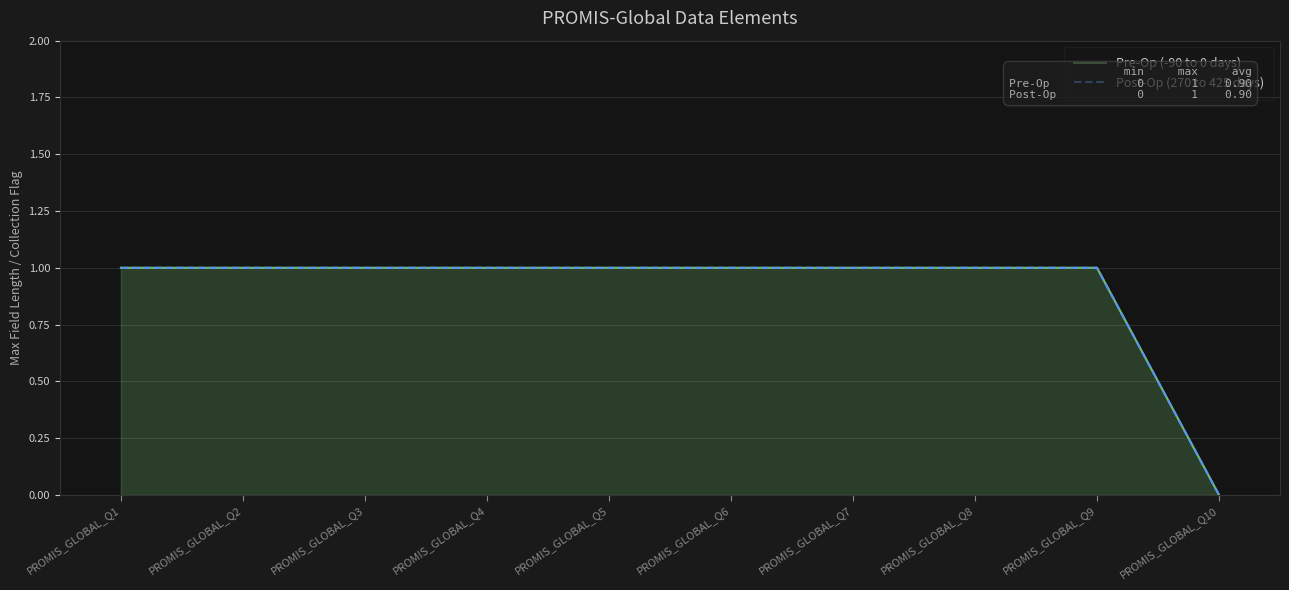

Reading left to right, what are all the values shown in this chart?

Pre-Op (-90 to 0 days): 1	1	1	1	1	1	1	1	1	0
Post-Op (270 to 425 days): 1	1	1	1	1	1	1	1	1	0